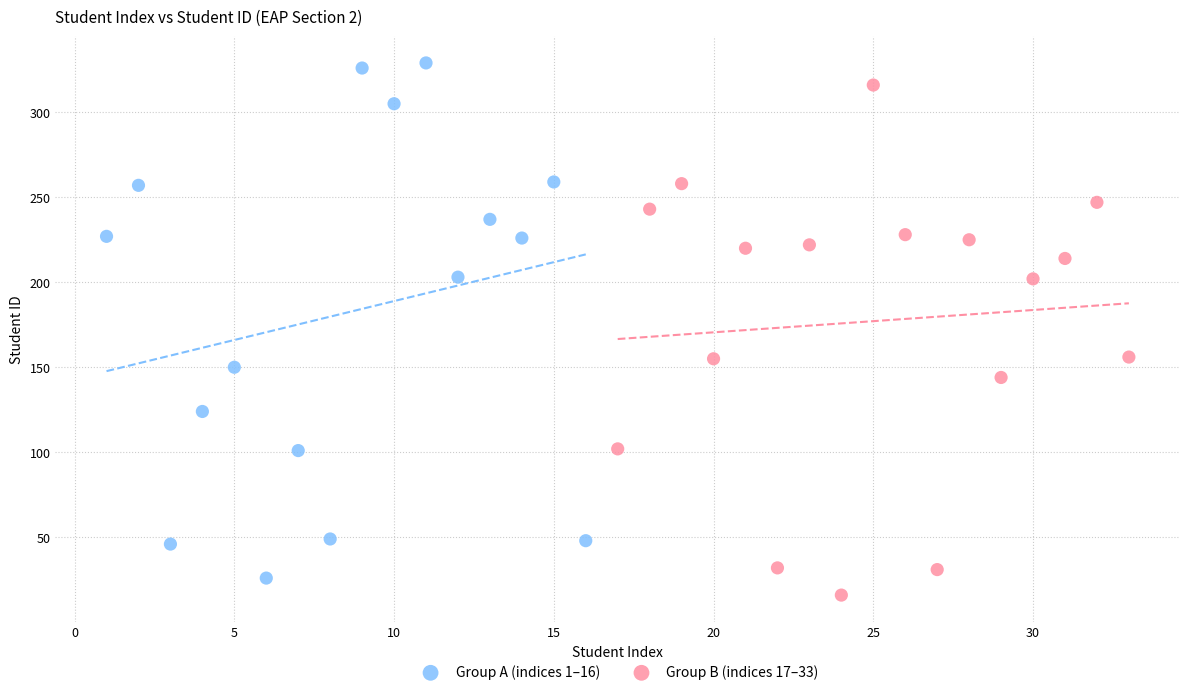

Which series contains the lowest Y value?

Group B (indices 17–33)